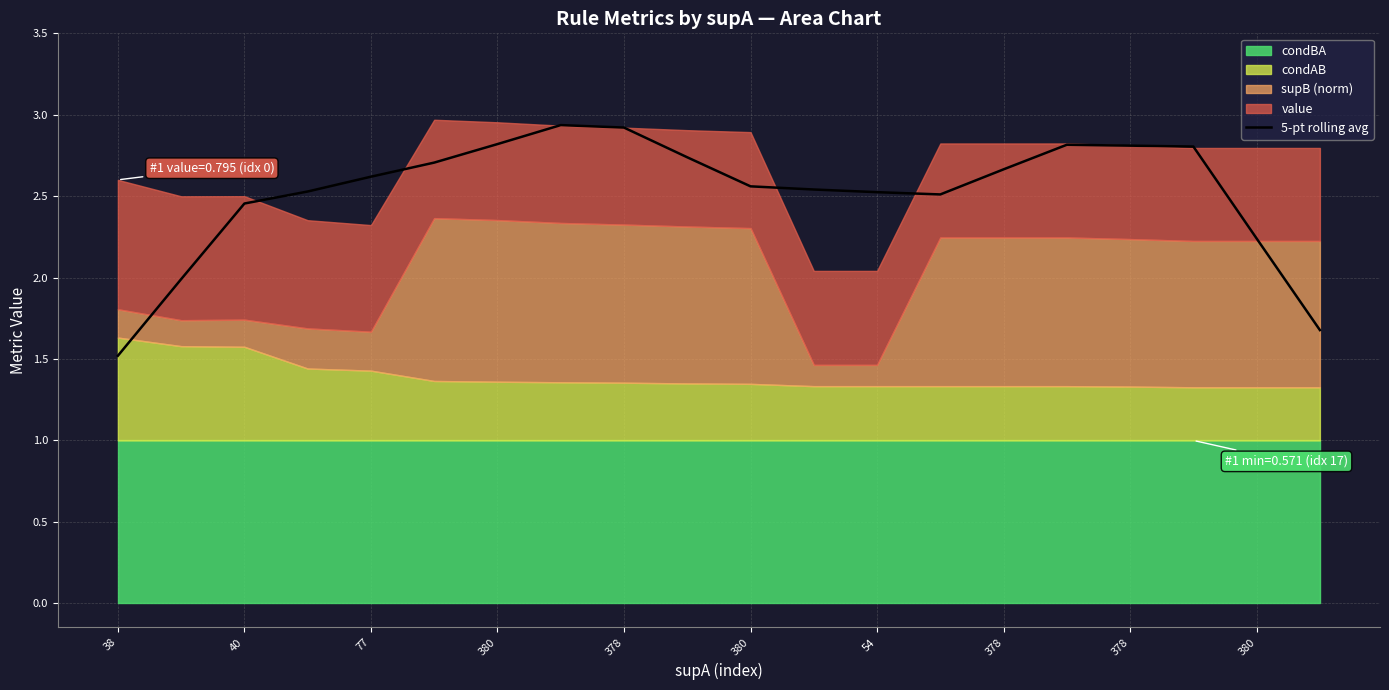

True or false: the data has more than 2 interior local peaks.

False